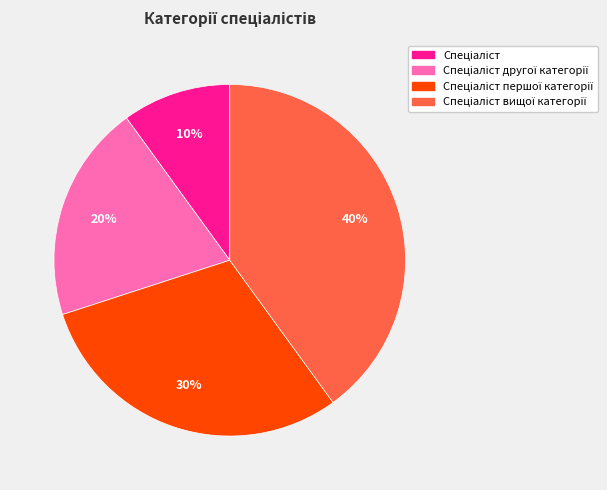

How many segments does this pie chart have?

4